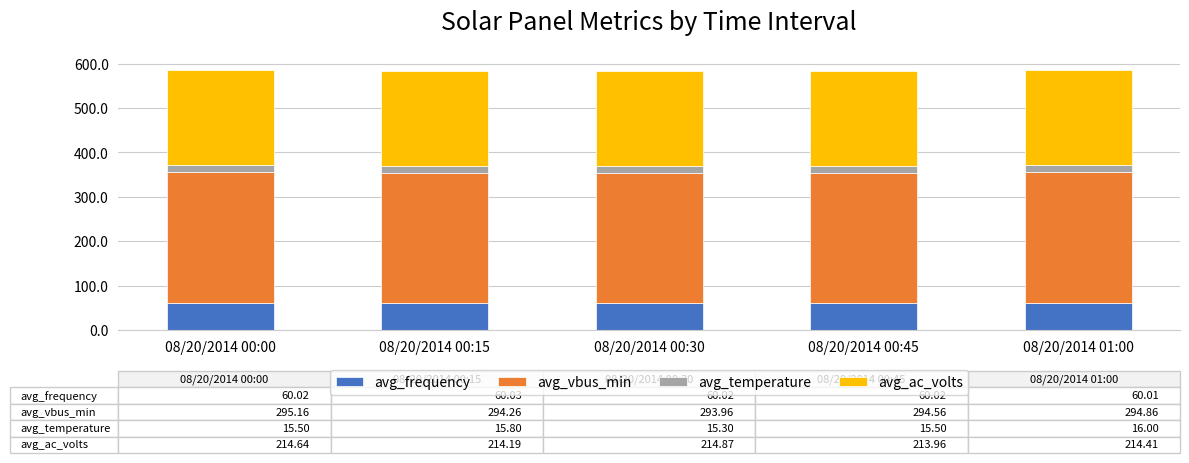

What is the total value across all series at 08/20/2014 00:30?

584.2